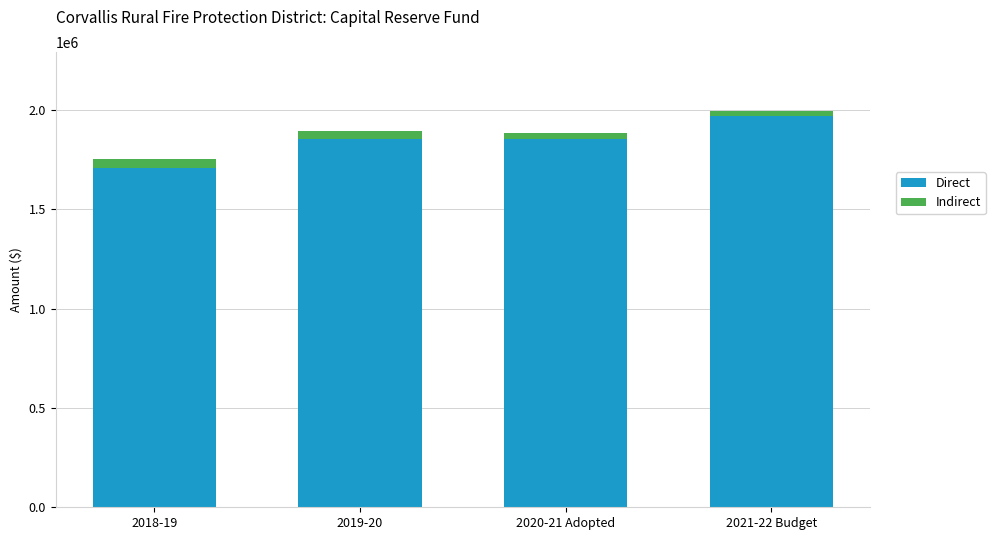

What value does the Direct series have at 2018-19?

1707052